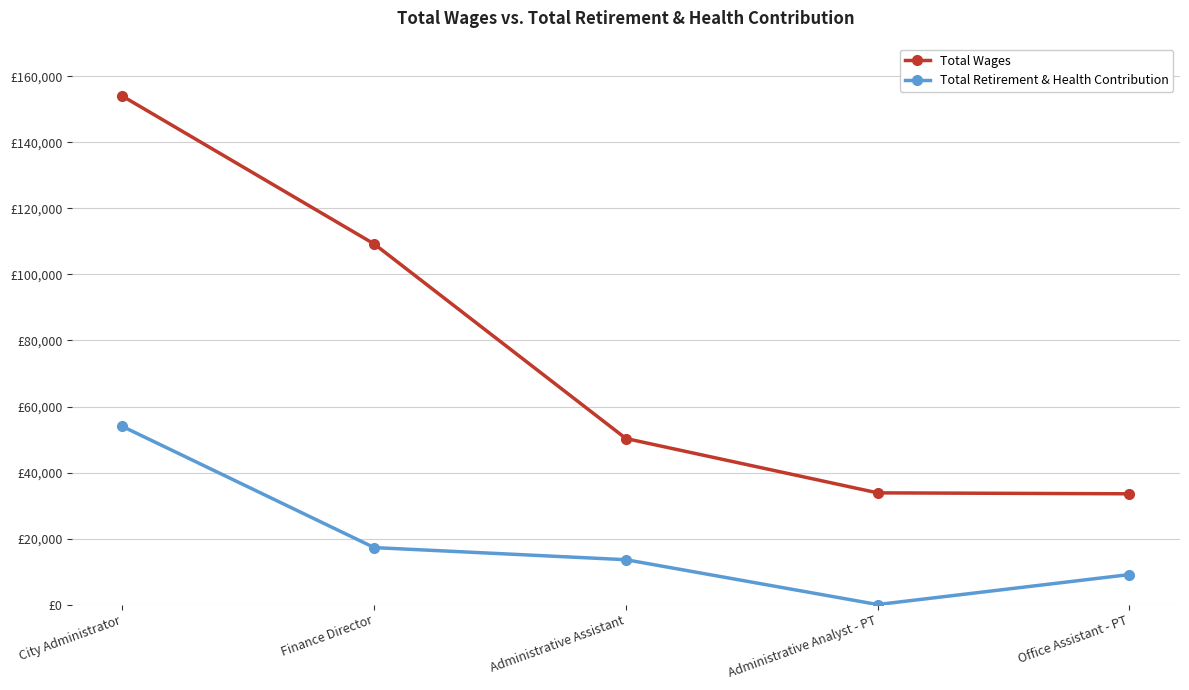

How many interior local valleys does the Total Retirement & Health Contribution series have?

1